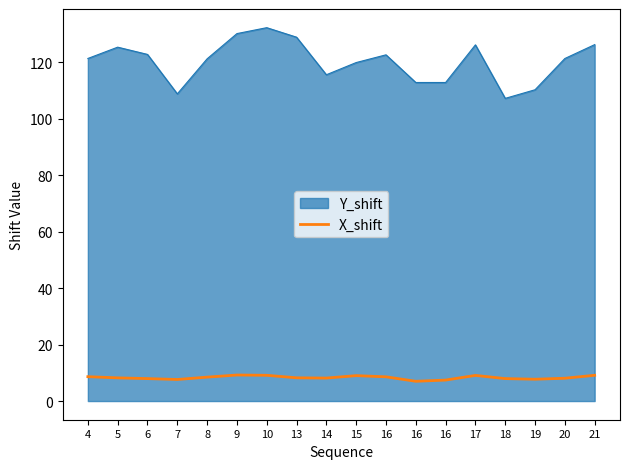

What are all the series names shown in the legend?

Y_shift, X_shift